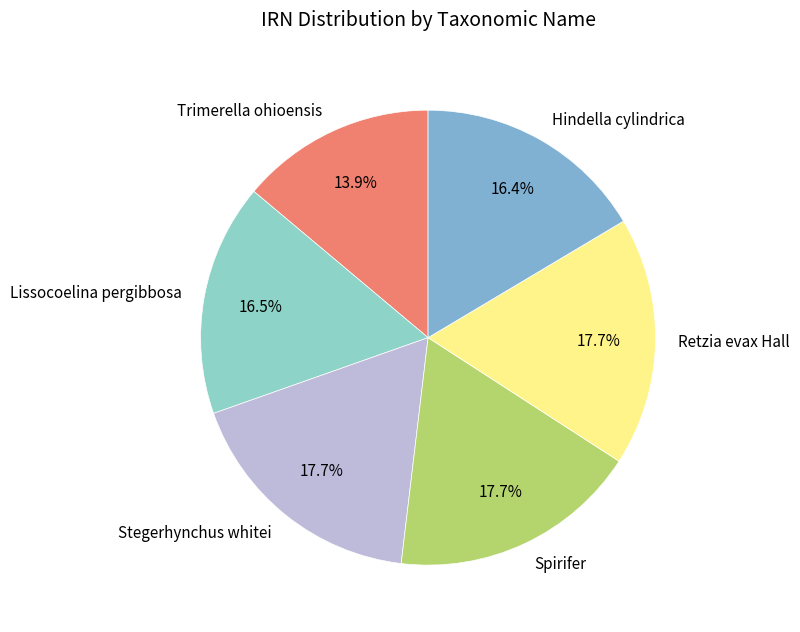

Between Hindella cylindrica and Stegerhynchus whitei, which is larger?

Stegerhynchus whitei